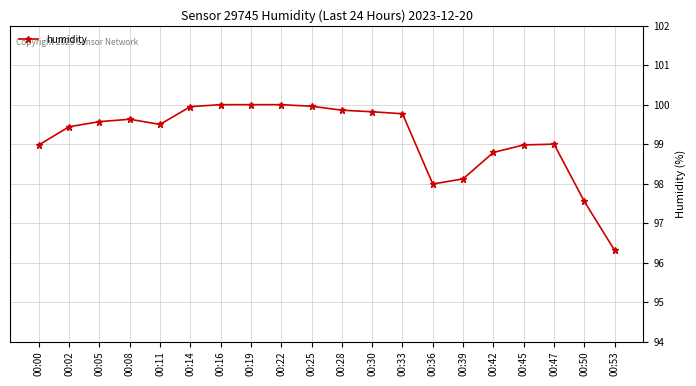

What is the average value?

99.2